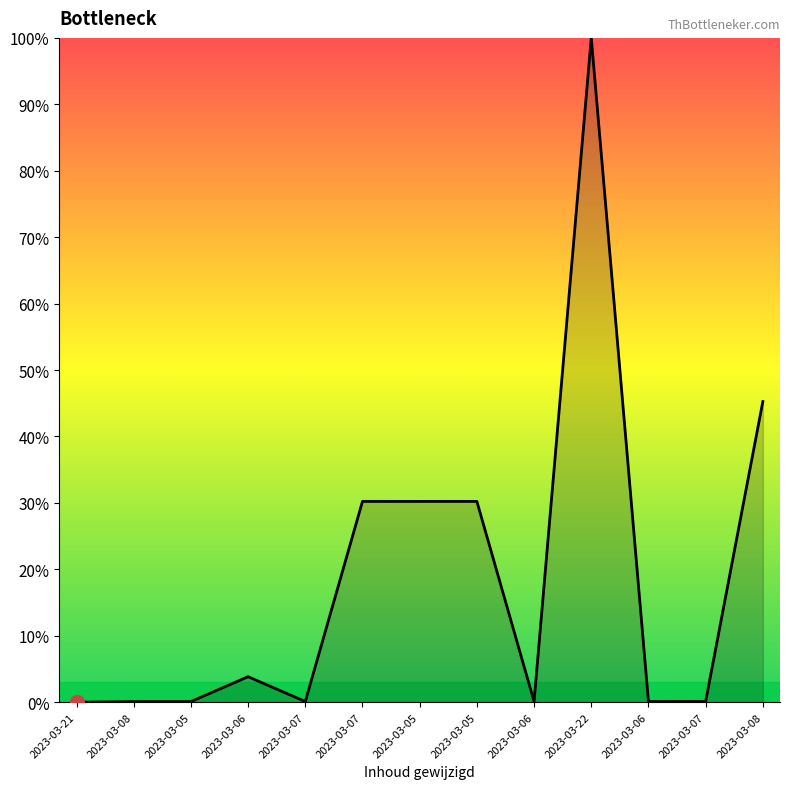

Rank the categories by value from highest to lowest.

2023-03-22, 2023-03-08, 2023-03-05, 2023-03-05, 2023-03-07, 2023-03-06, 2023-03-07, 2023-03-06, 2023-03-06, 2023-03-07, 2023-03-05, 2023-03-08, 2023-03-21